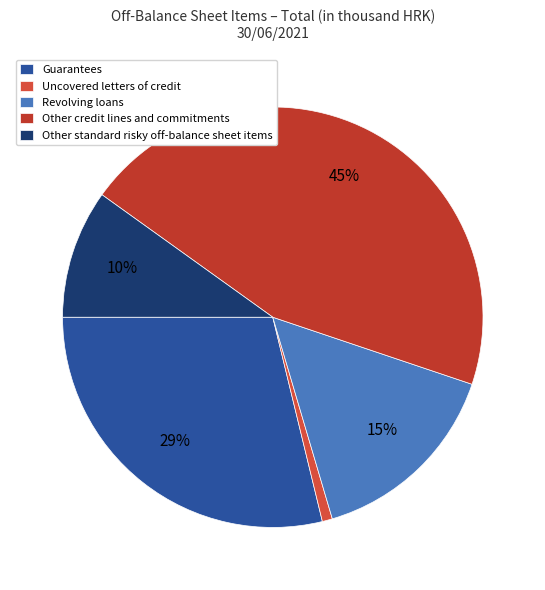

How many slices are in this pie chart?

5